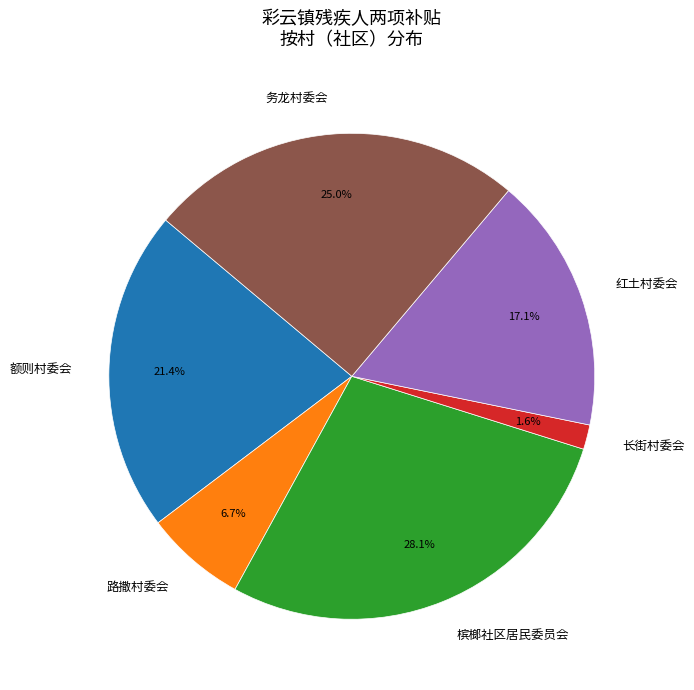

How many segments does this pie chart have?

6